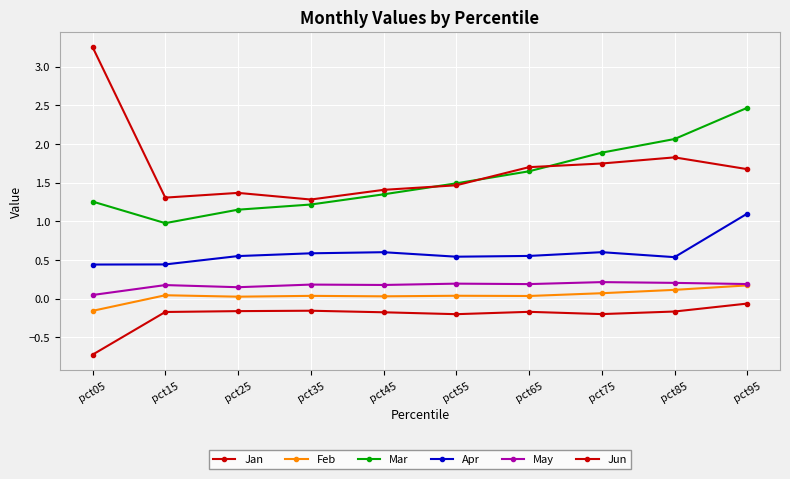

What is the total value across all series at pct95?

5.5